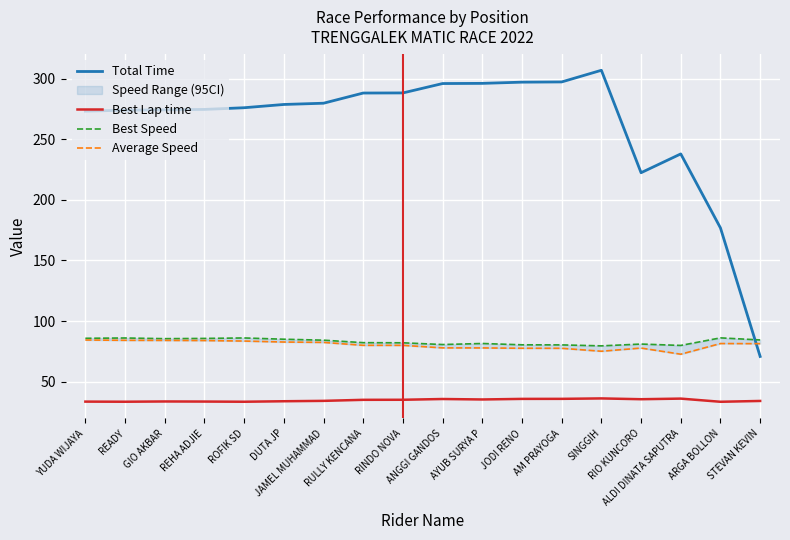

Reading left to right, transcribe all the data shown in this chart.

Total Time: 273.1	273.9	274.2	274.5	275.9	278.6	279.6	288.0	288.1	295.8	296.0	297.0	297.2	306.8	222.3	237.8	176.8	70.8
Best Lap time: 33.6	33.5	33.7	33.6	33.5	33.9	34.2	35.0	35.1	35.7	35.3	35.8	35.8	36.2	35.5	36.0	33.4	34.1
Best Speed: 85.8	86.0	85.5	85.7	86.1	85.0	84.2	82.2	82.1	80.6	81.5	80.4	80.3	79.5	81.0	79.9	86.1	84.4
Average Speed: 84.4	84.1	84.0	83.9	83.5	82.7	82.4	80.0	80.0	77.9	77.8	77.6	77.5	75.1	77.7	72.7	81.5	81.4